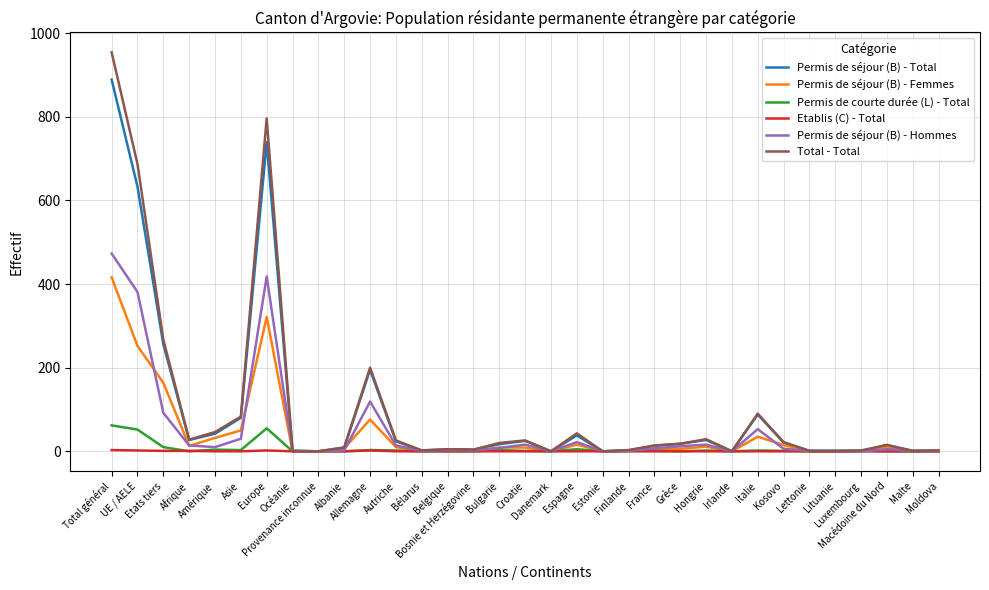

List the series in order of their peak value, lowest first.

Etablis (C) - Total, Permis de courte durée (L) - Total, Permis de séjour (B) - Femmes, Permis de séjour (B) - Hommes, Permis de séjour (B) - Total, Total - Total